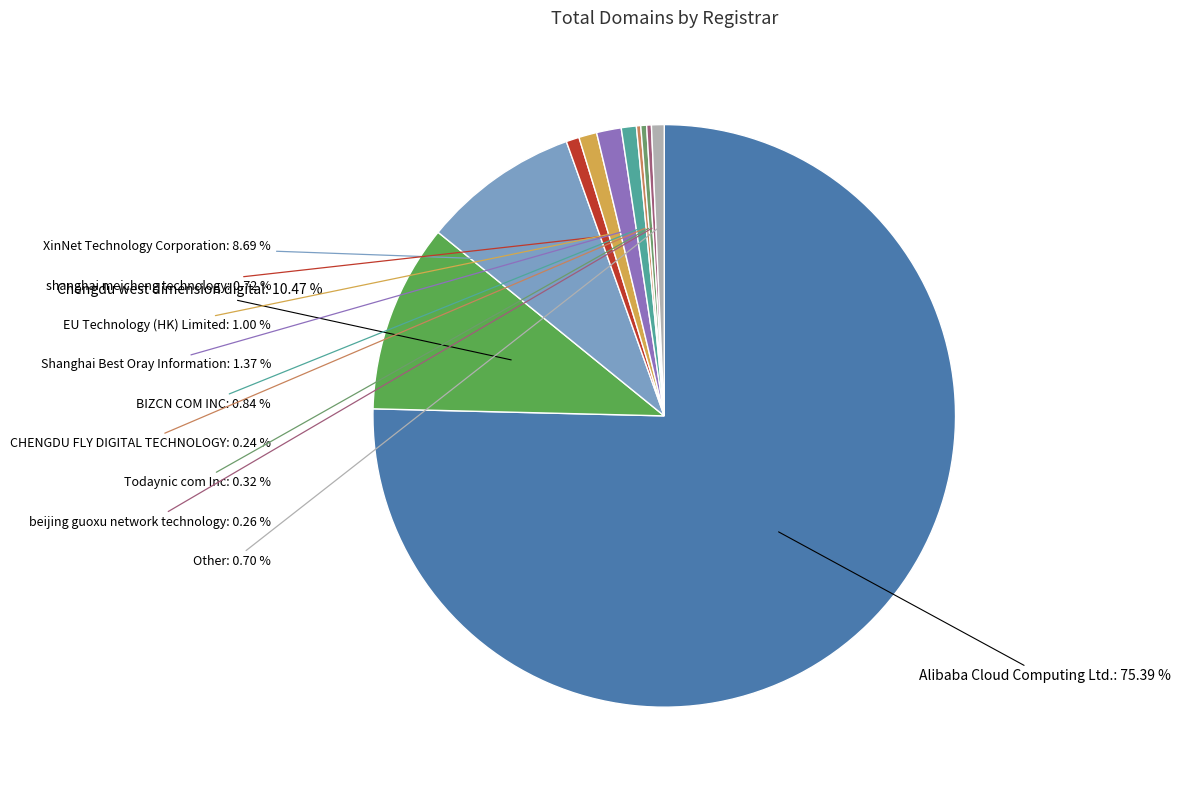

What is the largest slice in the pie chart?

Alibaba Cloud Computing Ltd.